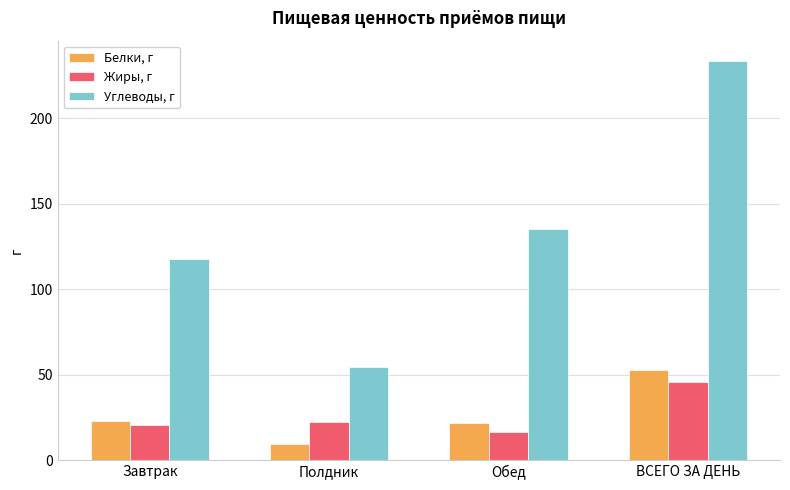

At which category is the sum across all series the highest?

ВСЕГО ЗА ДЕНЬ